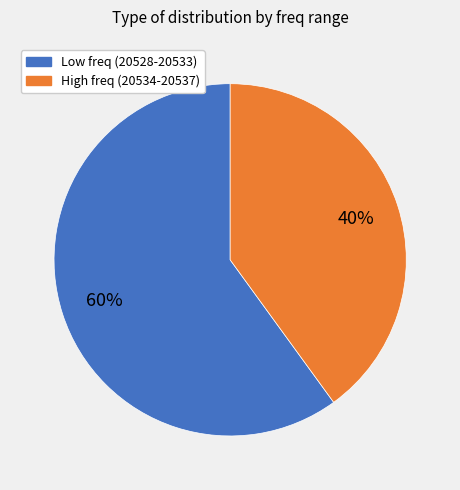

To the nearest percent, what is the average slice percentage?

50%